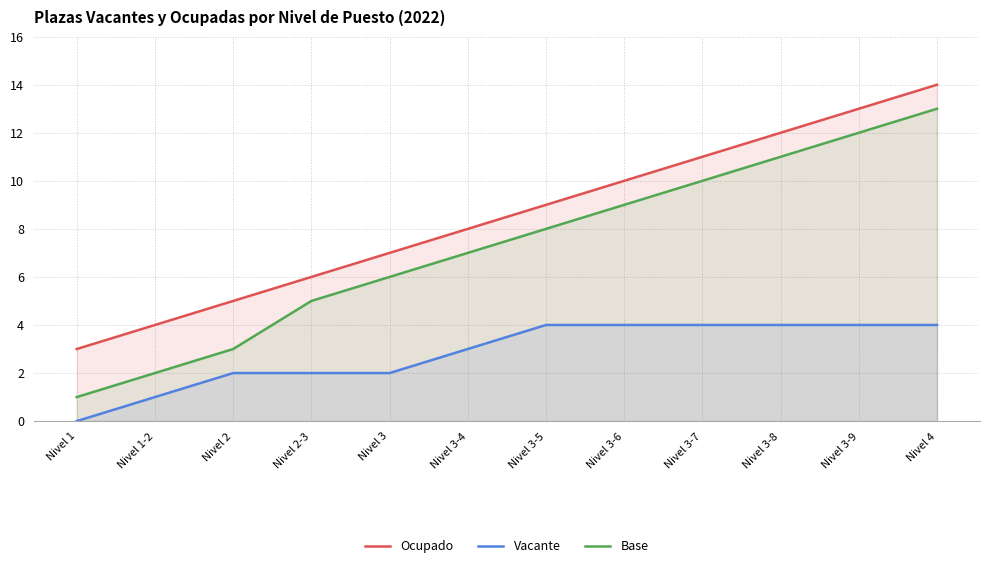

List the labels in order of Base value, smallest first.

Nivel 1, Nivel 1-2, Nivel 2, Nivel 2-3, Nivel 3, Nivel 3-4, Nivel 3-5, Nivel 3-6, Nivel 3-7, Nivel 3-8, Nivel 3-9, Nivel 4